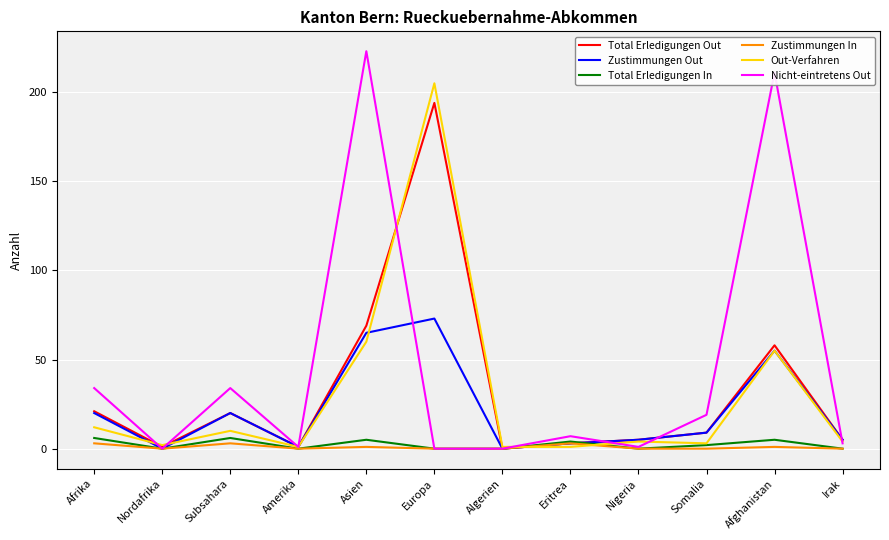

The Zustimmungen Out series shows -37 at Algerien. True or false?

False